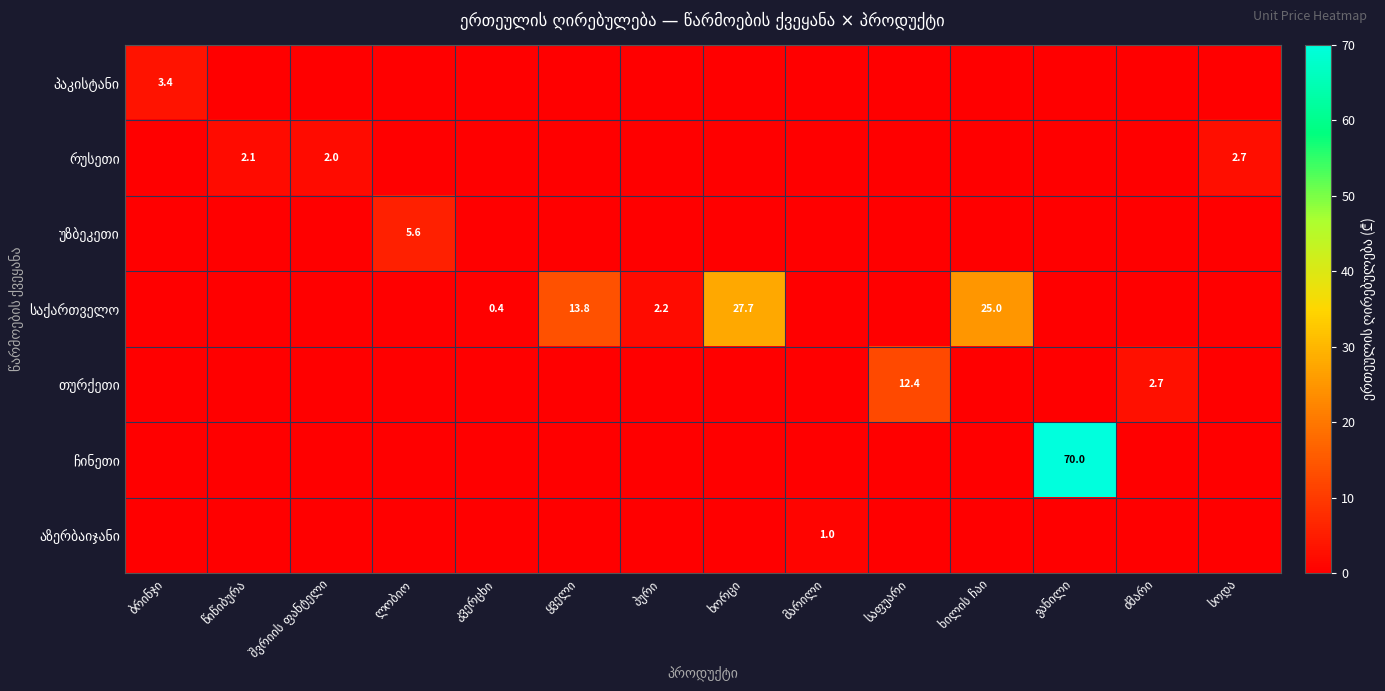

At which category does the chart reach its minimum across all series?

წიწიბურა